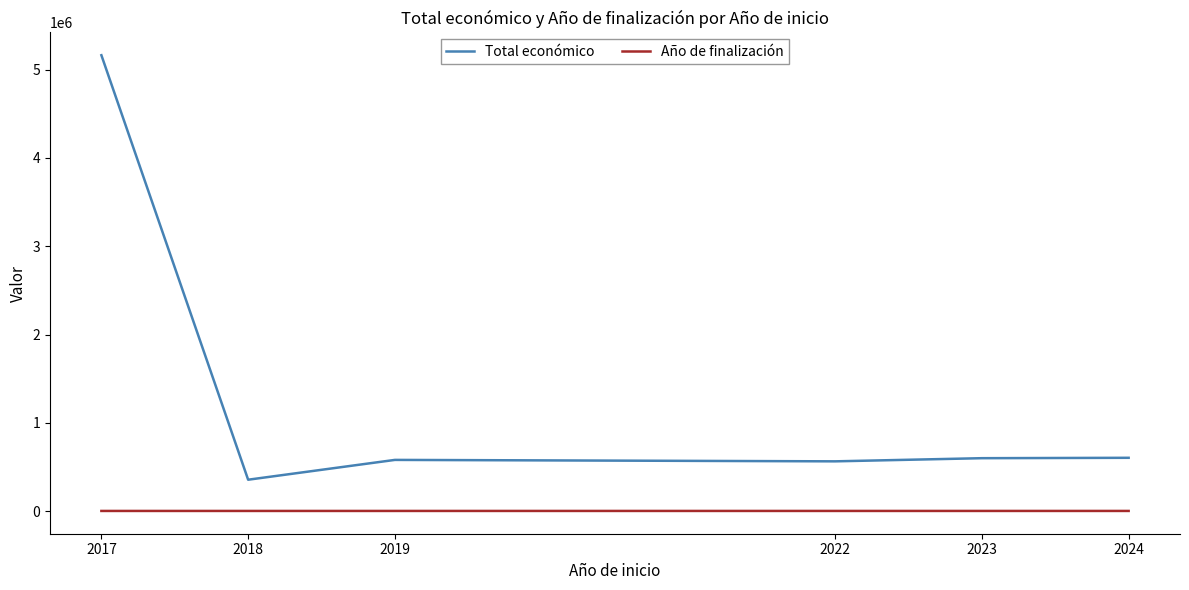

True or false: Año de finalización and Total económico cross at least once.

False